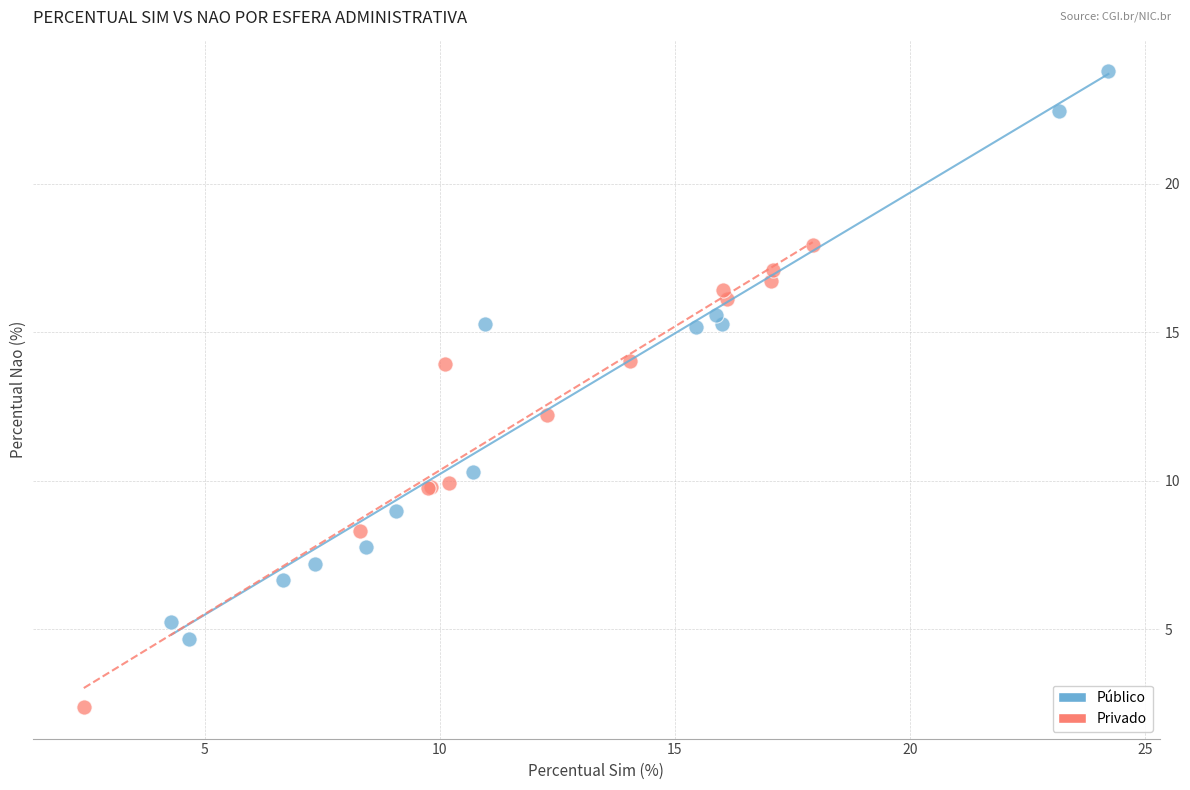

Which series has the widest spread of Y values?

Público